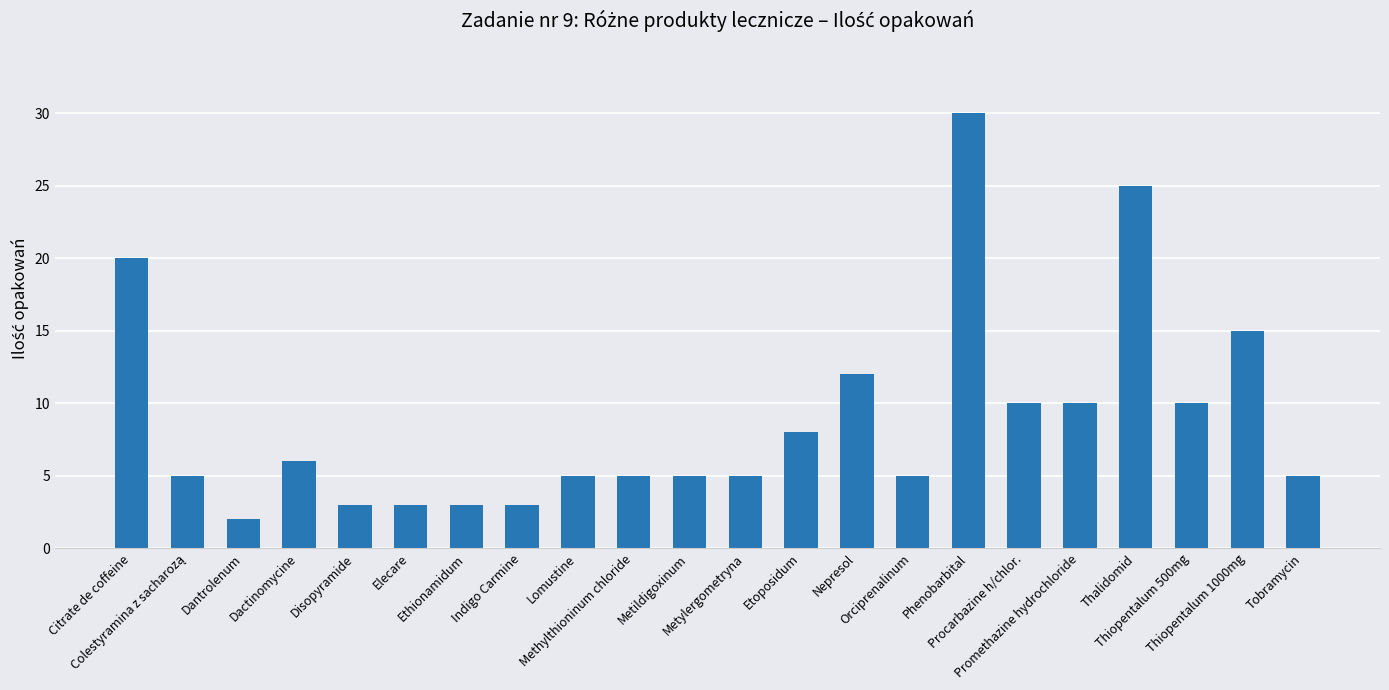

At which category does the chart reach its peak across all series?

Phenobarbital